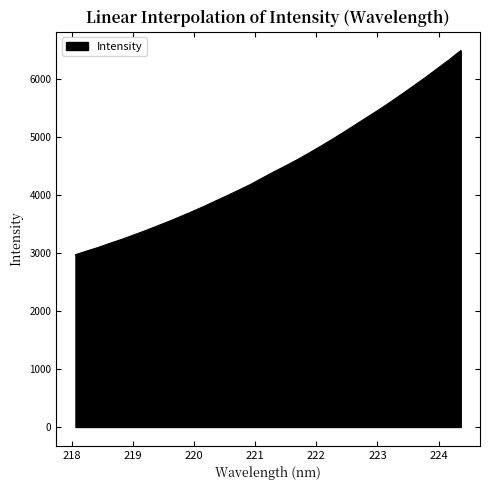

Count the number of values greater than 4397.

17